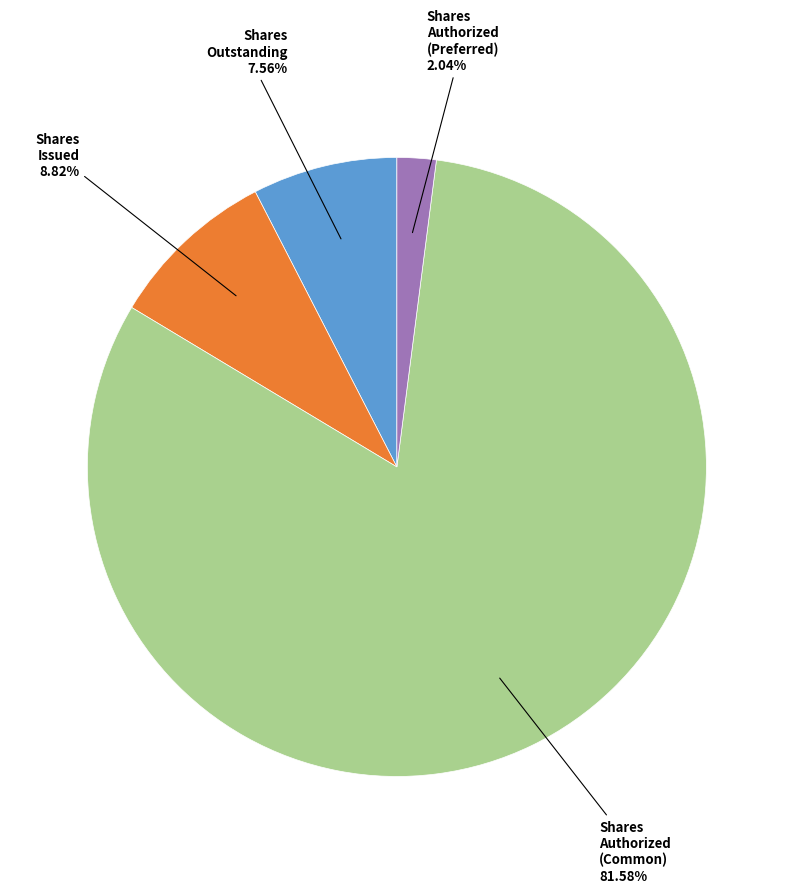

Is there any slice that represents more than half of the pie?

Yes